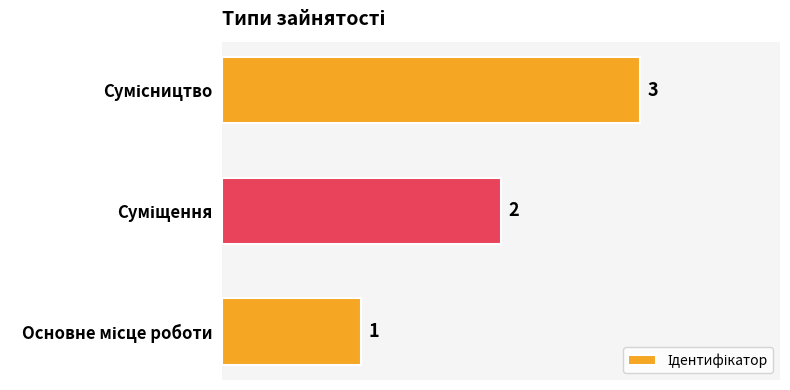

Count the number of data series in this chart.

1